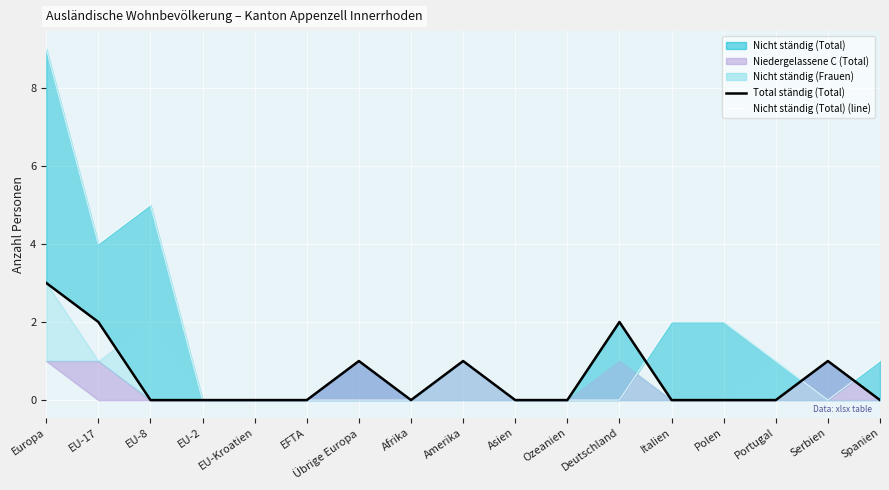

How many data points does each series have?

17